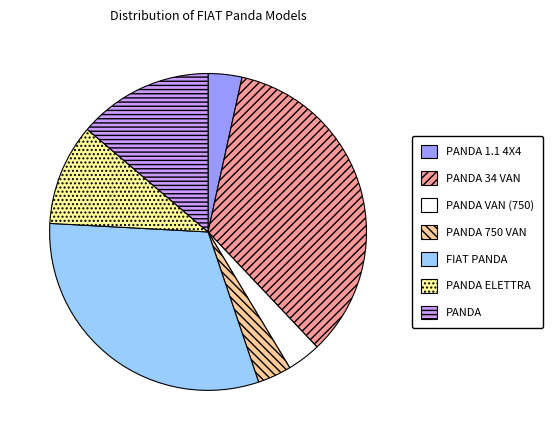

Between PANDA 34 VAN and PANDA, which is larger?

PANDA 34 VAN